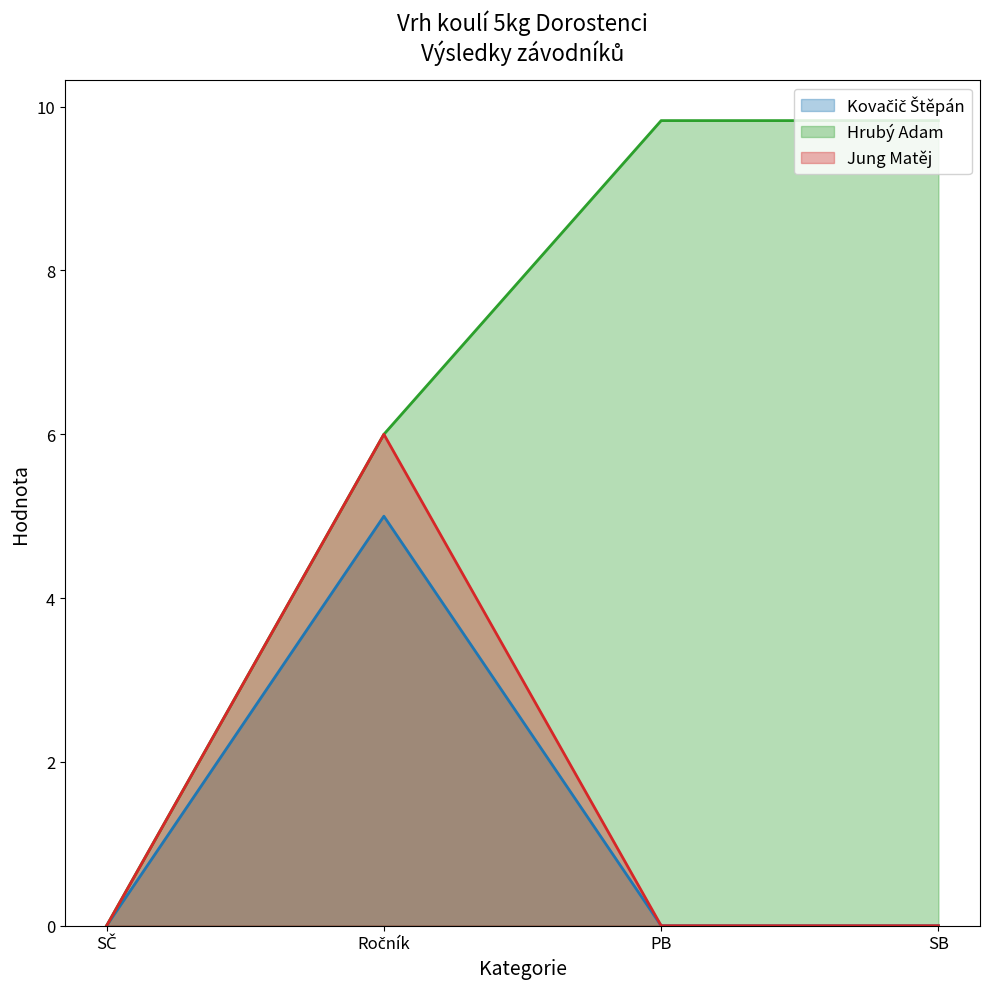

Between Ročník and SB, which series saw the biggest shift?

Jung Matěj